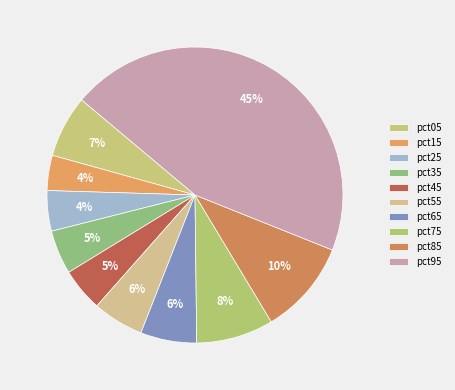

True or false: pct85 accounts for 1% of the total.

False